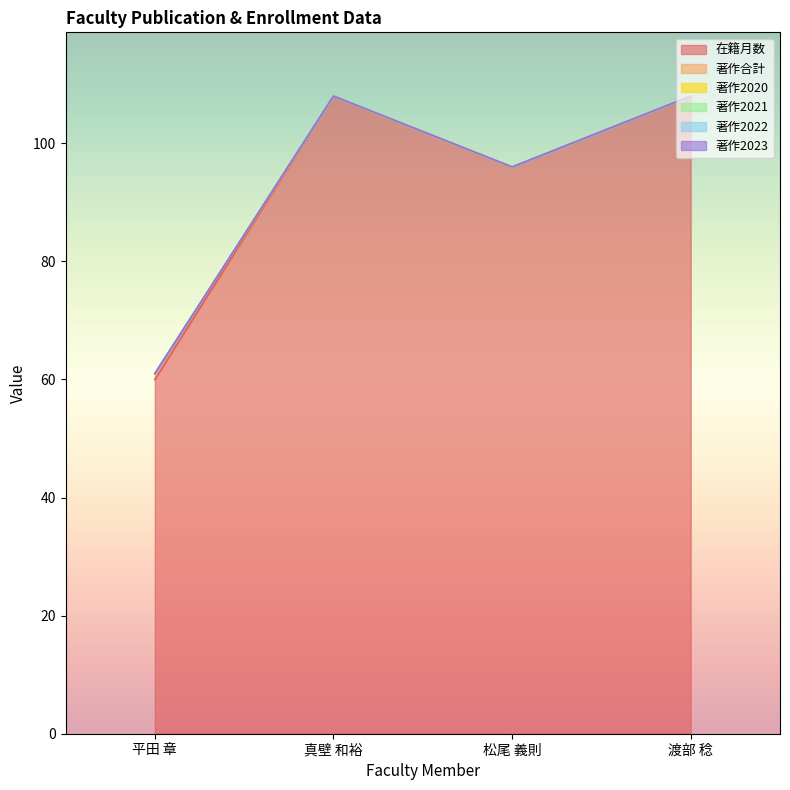

What is the sum of the 在籍月数 values at 平田 章 and 渡部 稔?

168